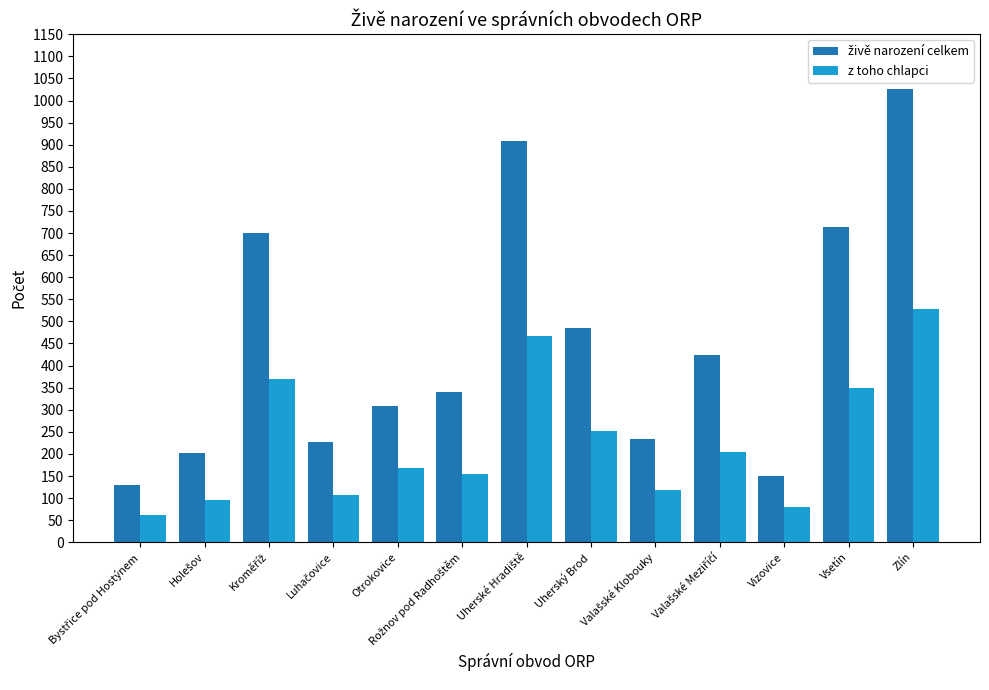

How many bars are there in each group?

2